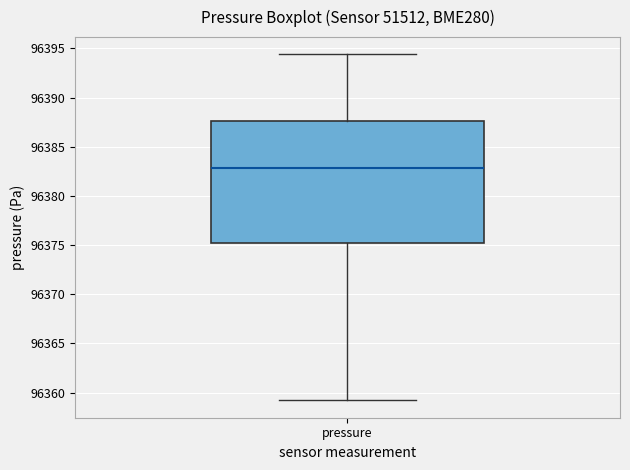

Where is the upper edge of the box for pressure on the y-axis? The values are not printed on the chart, so give them approximately, as read against the axis.

96387.5